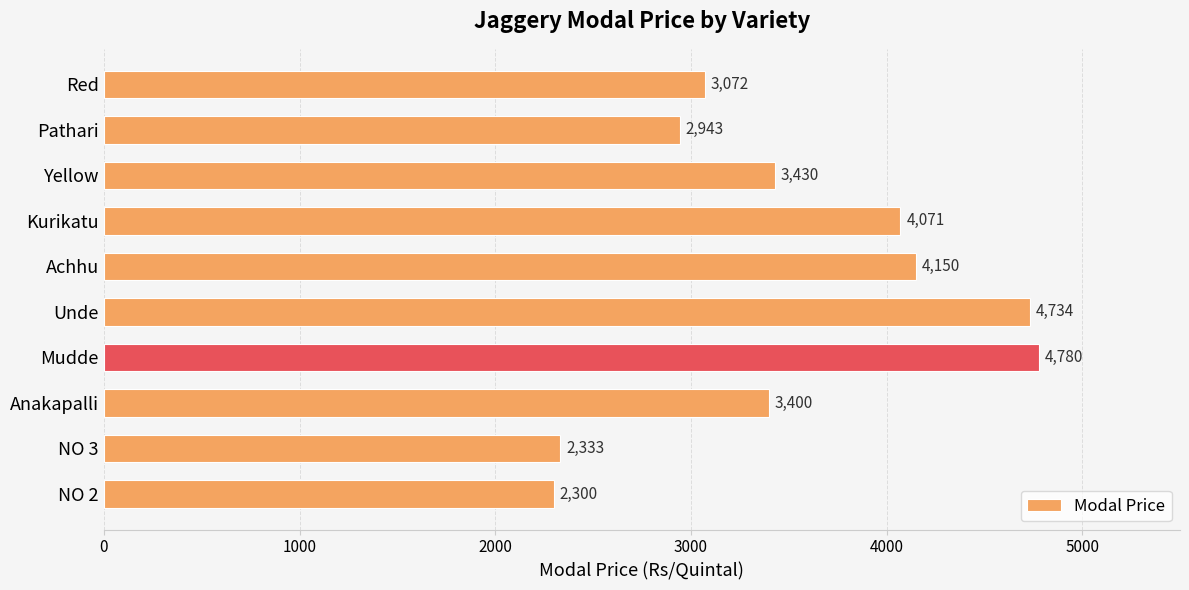

At which category does the chart reach its peak across all series?

Mudde